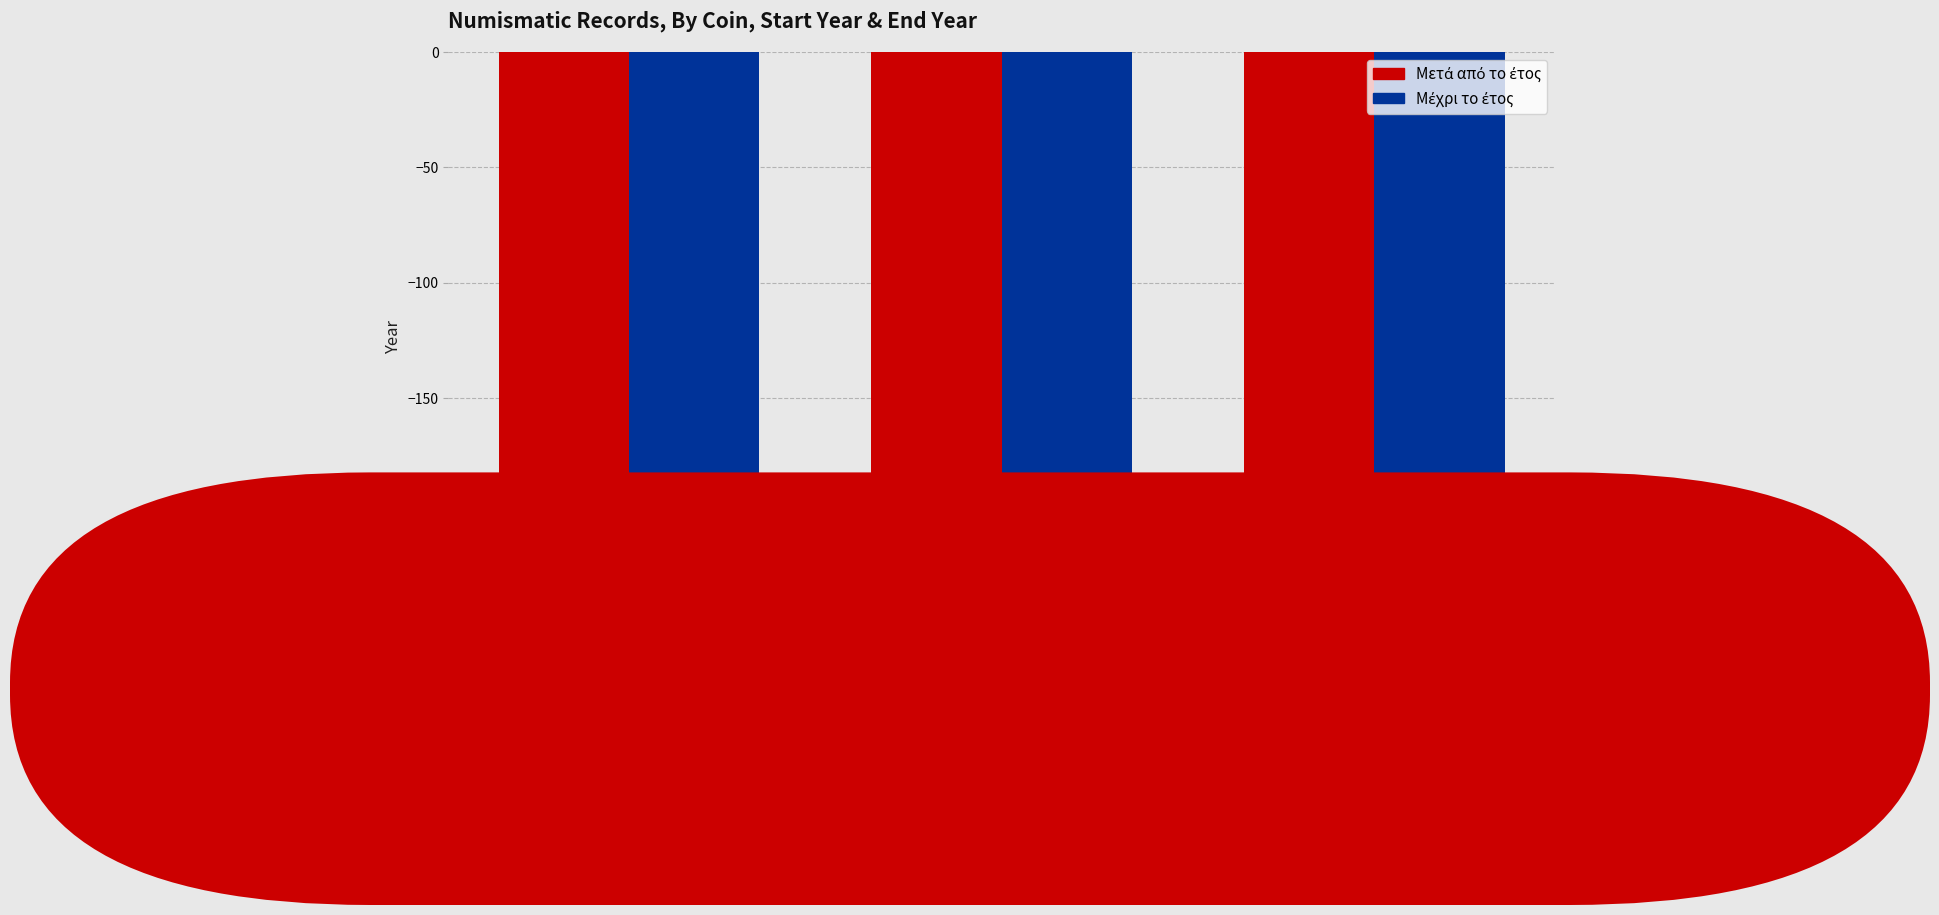

What is the maximum value shown in the chart?

-200